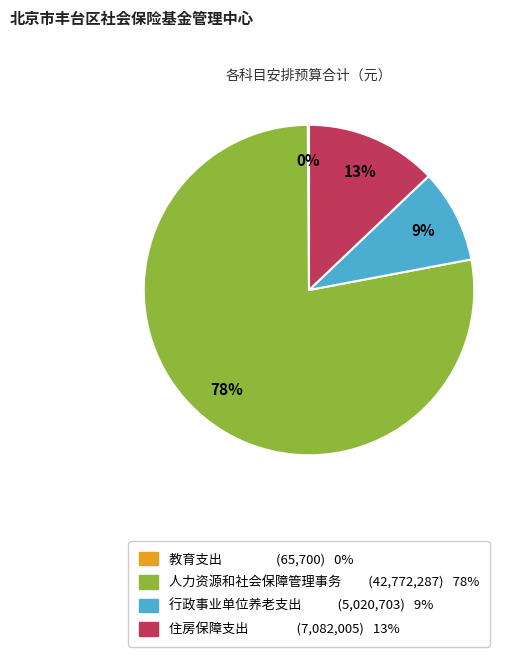

What is the largest slice in the pie chart?

人力资源和社会保障管理事务